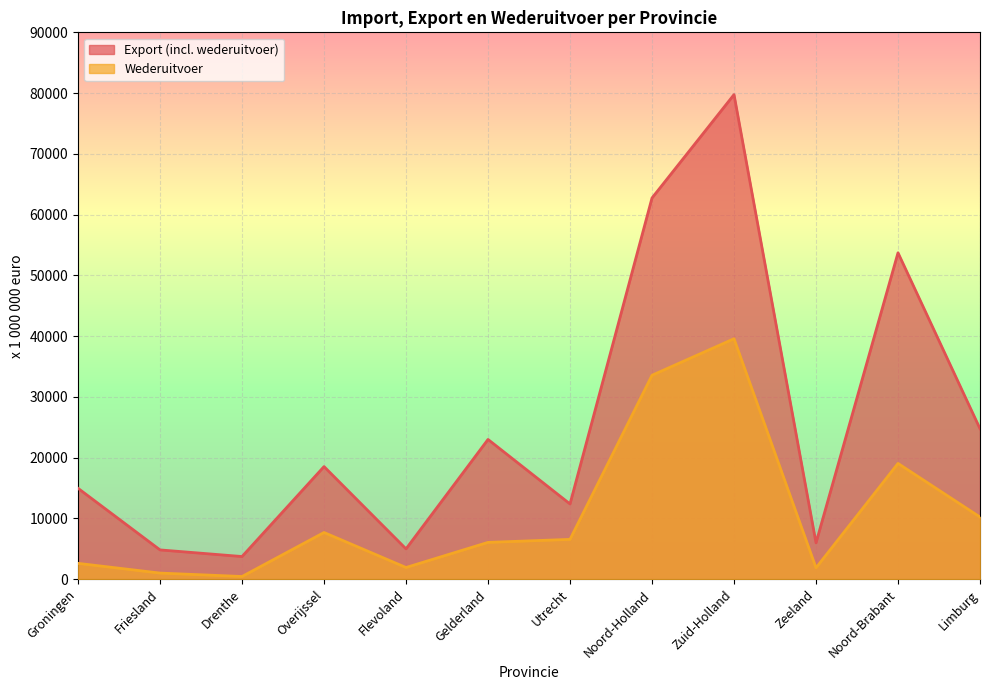

Between Utrecht and Zuid-Holland, which series saw the biggest shift?

Export (incl. wederuitvoer)